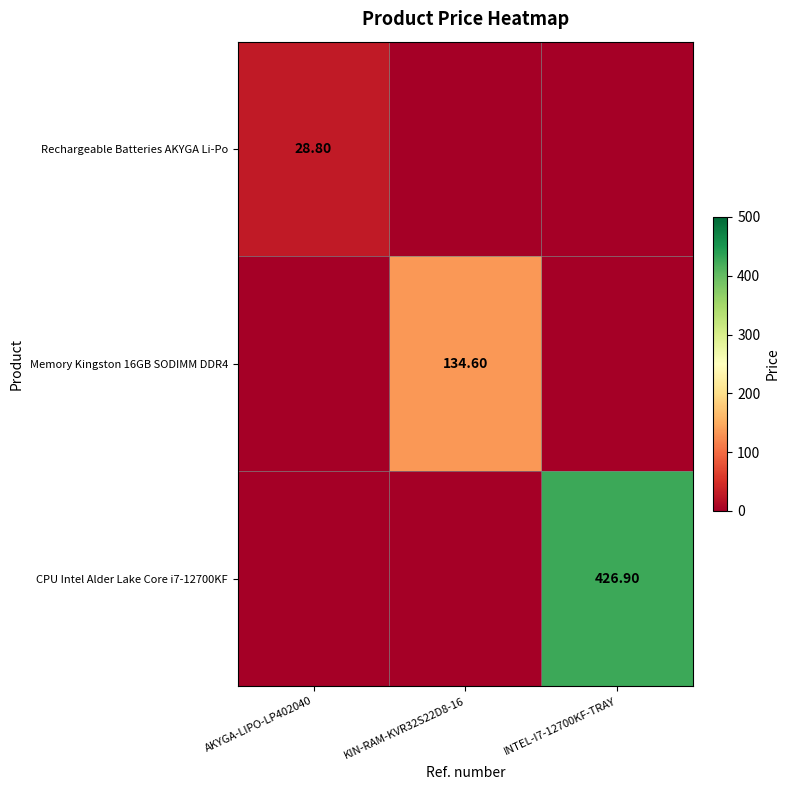

Which series has the widest spread of values?

CPU Intel Alder Lake Core i7-12700KF